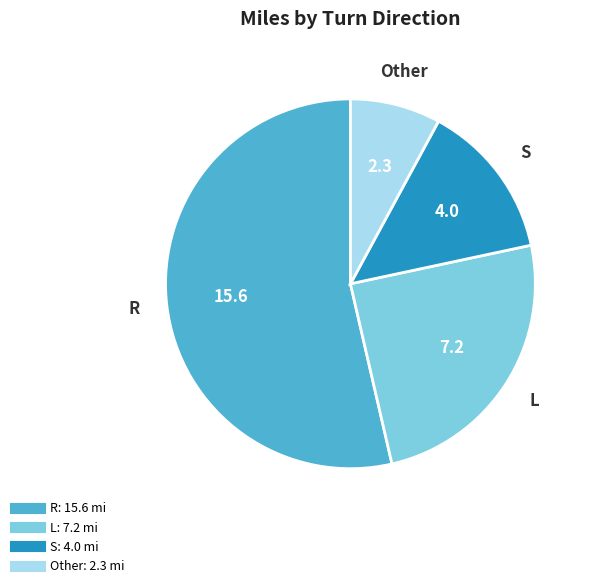

How many slices are in this pie chart?

4